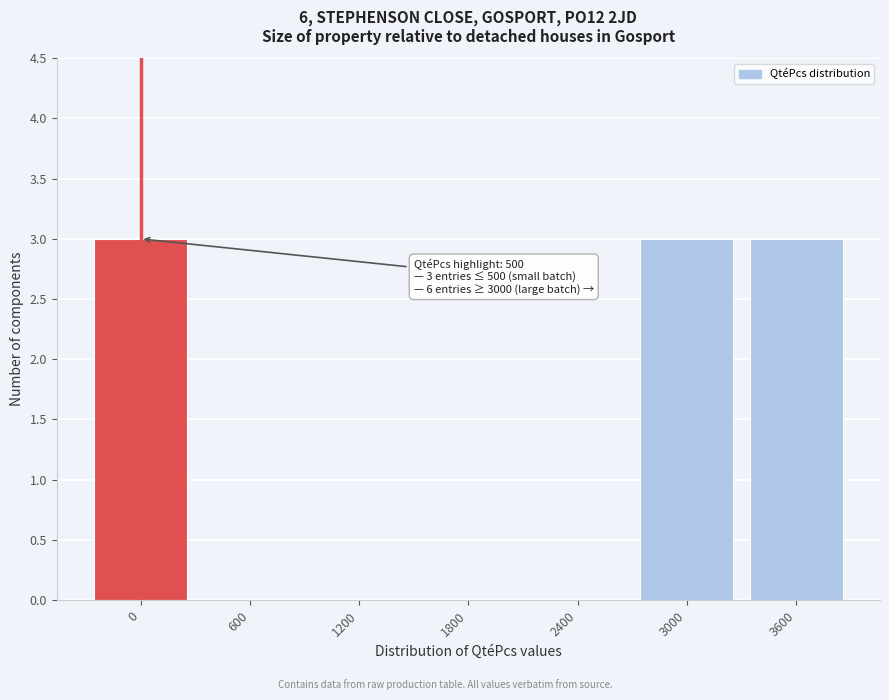

Reading left to right, transcribe all the data shown in this chart.

0=3	600=0	1200=0	1800=0	2400=0	3000=3	3600=3